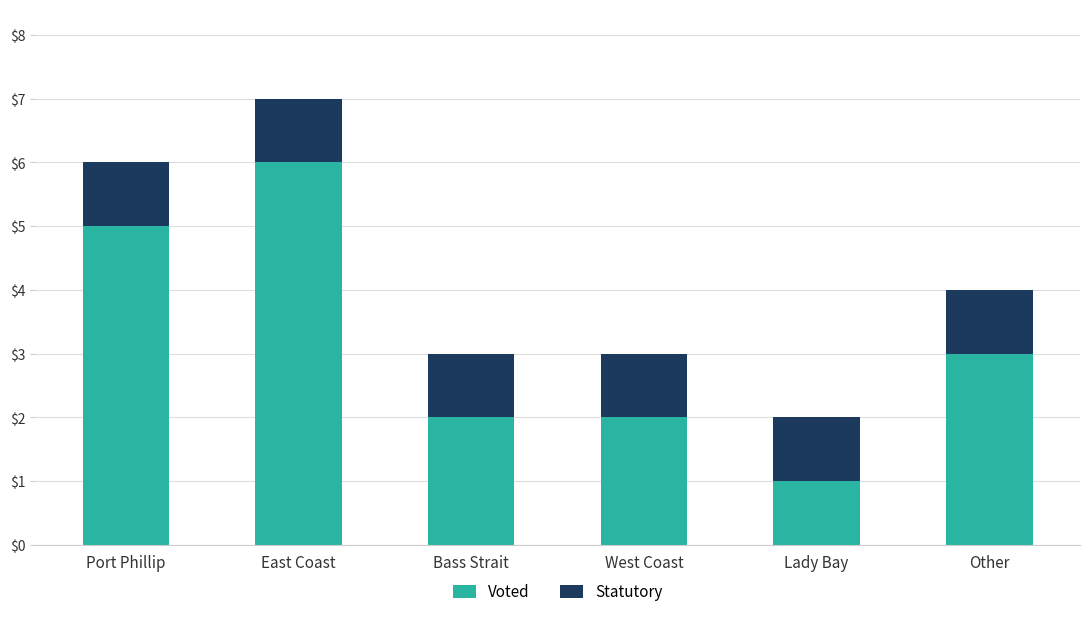

At which category is the sum across all series the highest?

East Coast